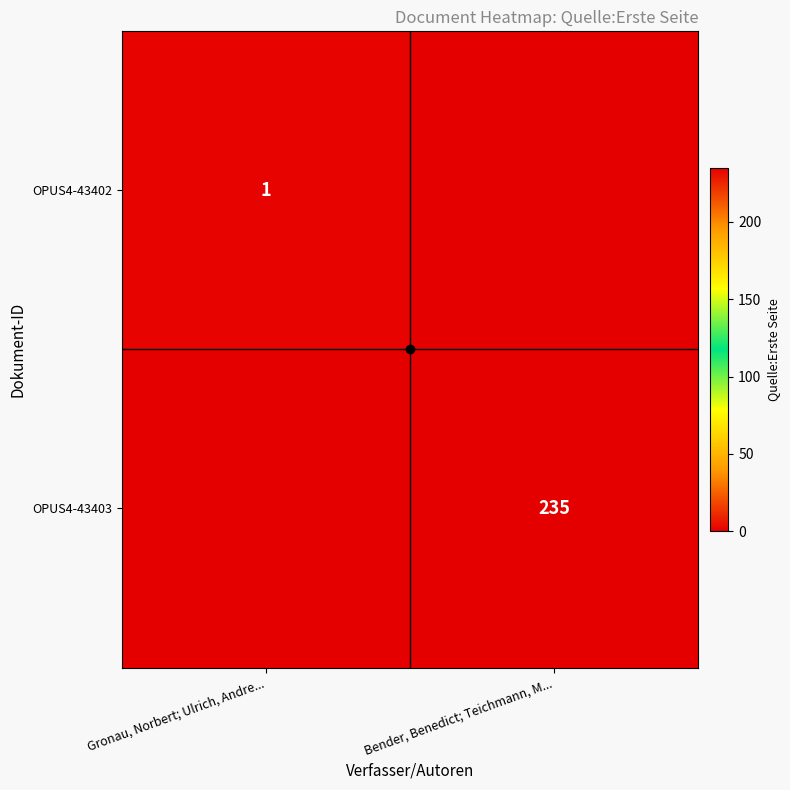

Is it true that OPUS4-43402 equals 0 at Gronau, Norbert; Ulrich, Andre...?

False